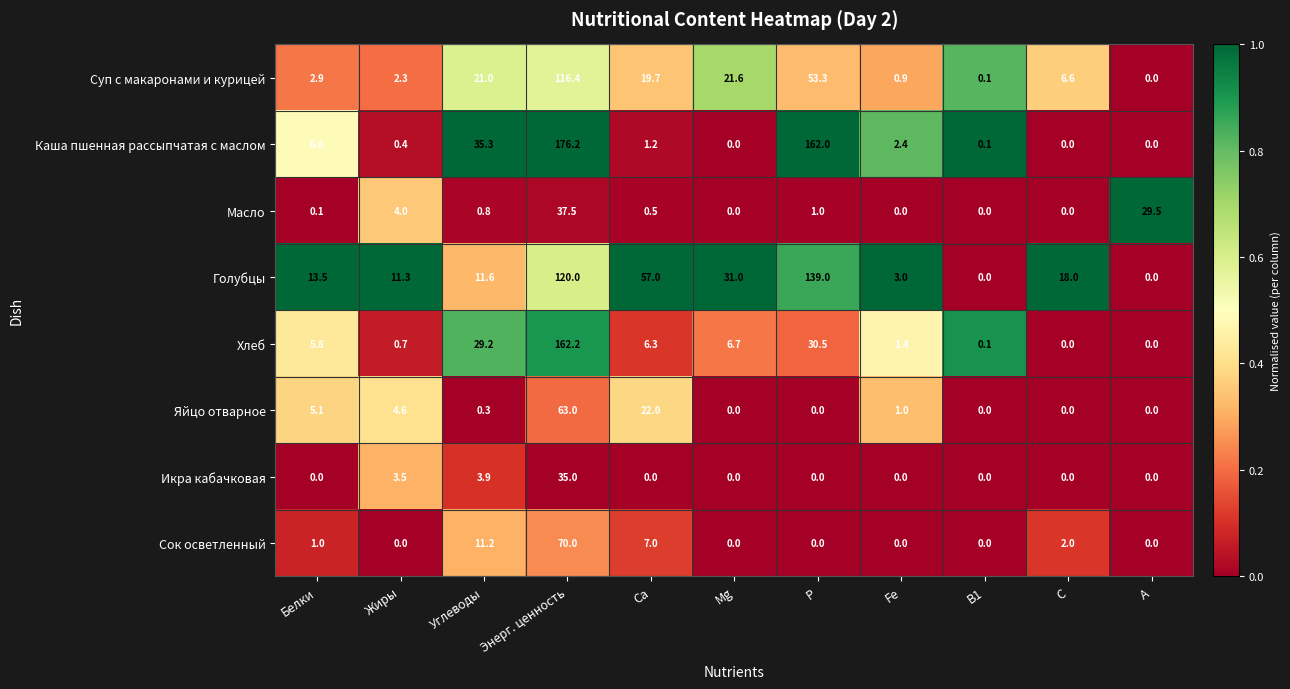

Is it true that Хлеб equals 0.1 at В1?

True